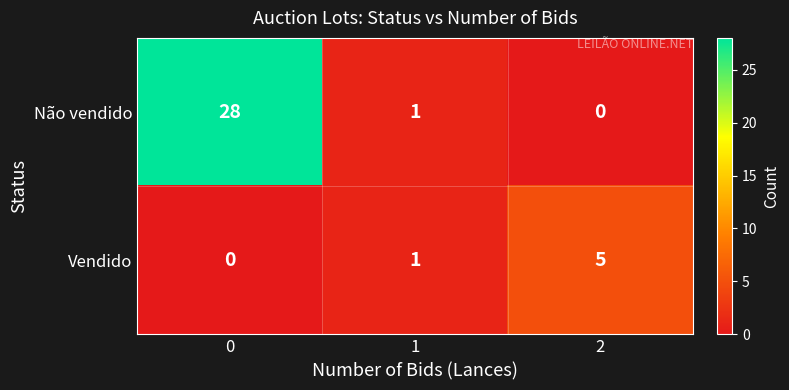

How many categories are shown in the chart?

3